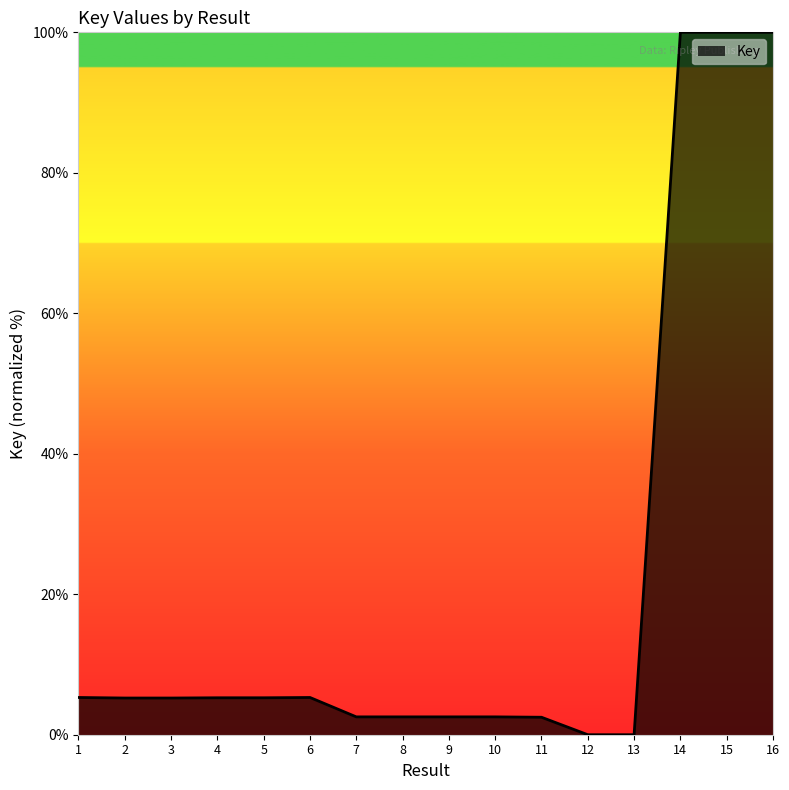

What is the maximum value shown in the chart?

100.0